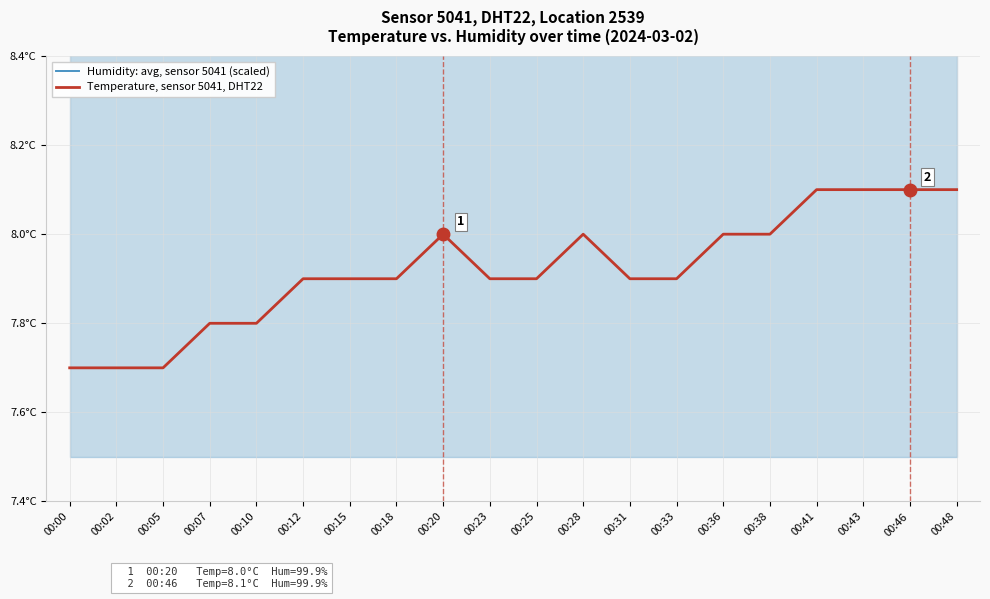

At how many categories does at least one series exceed 8?

20